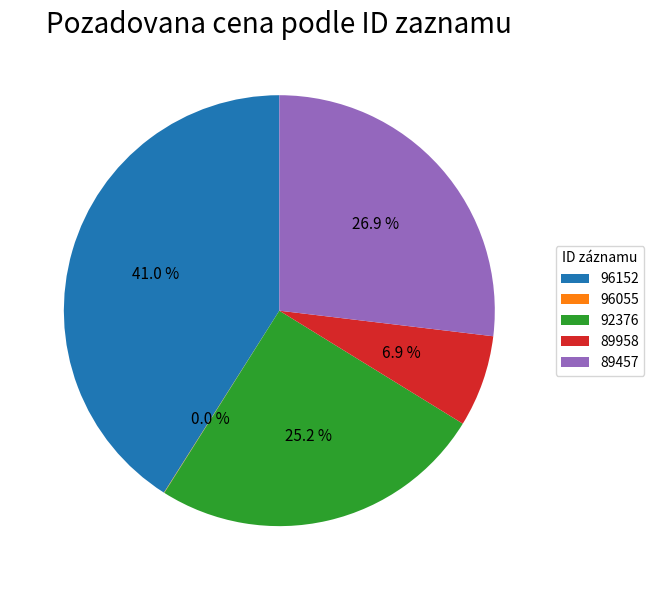

To the nearest percent, what portion does 96152 represent?

41%